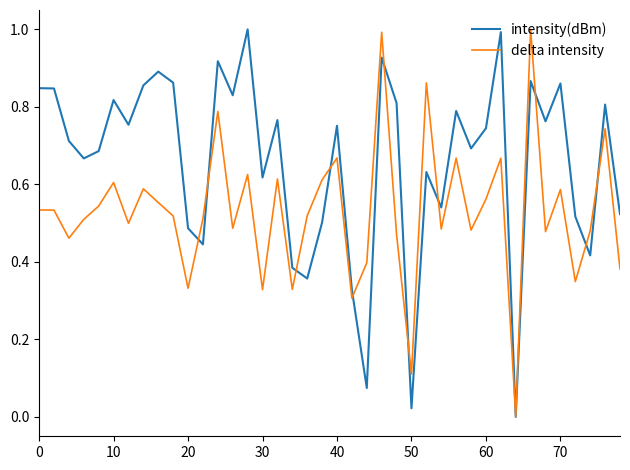

Which series has the largest total across all categories?

intensity(dBm)